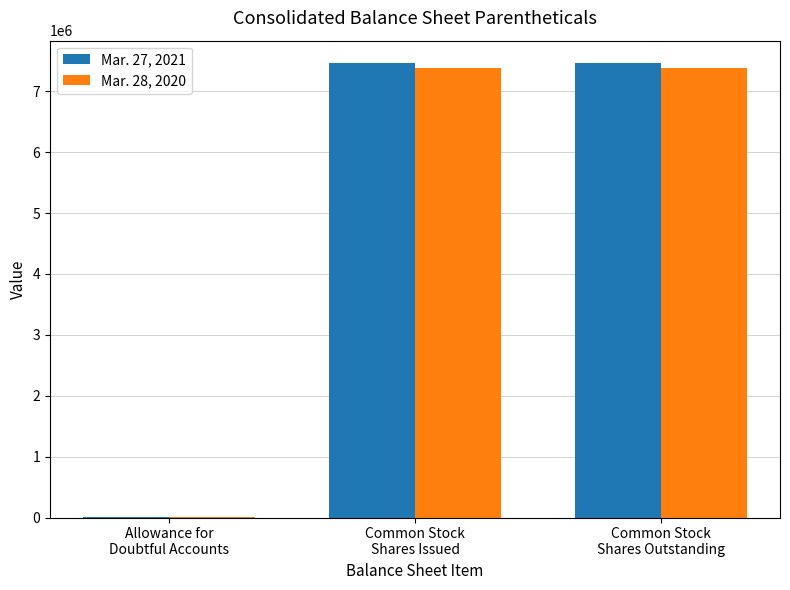

Are the bars horizontal?

No